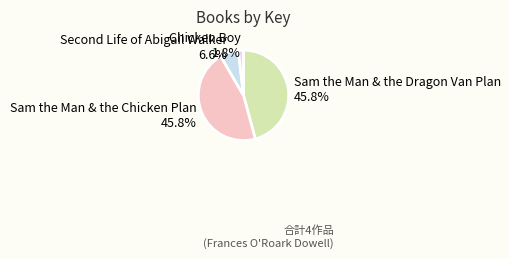

Does Chicken Boy account for over 50% of the chart?

No